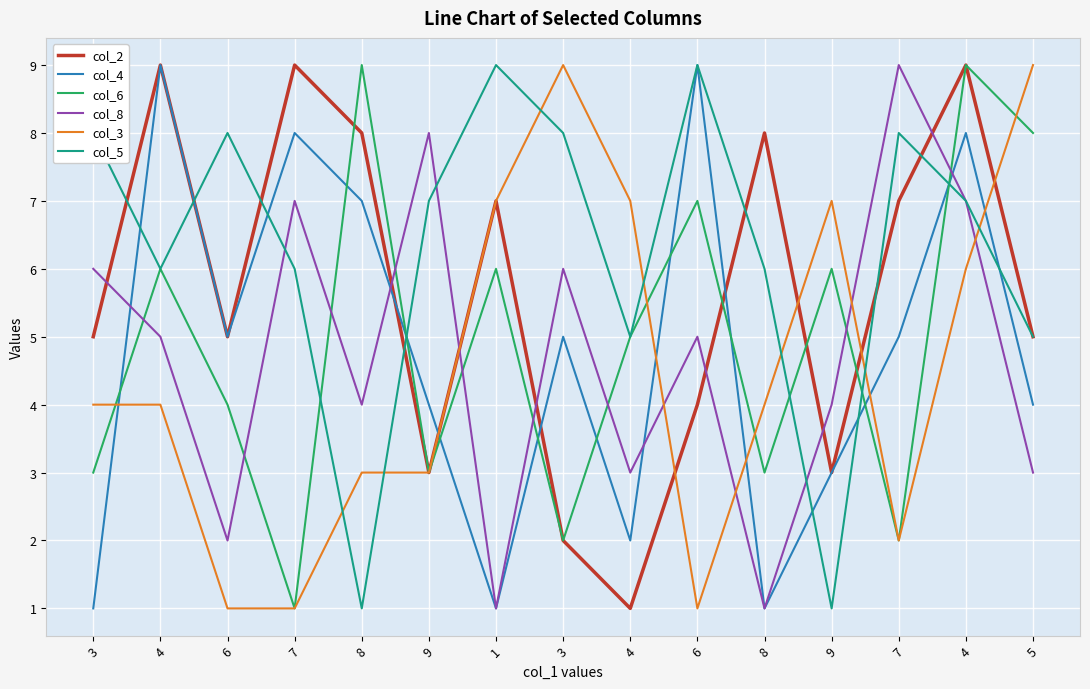

Which label corresponds to the smallest value in the chart?

4